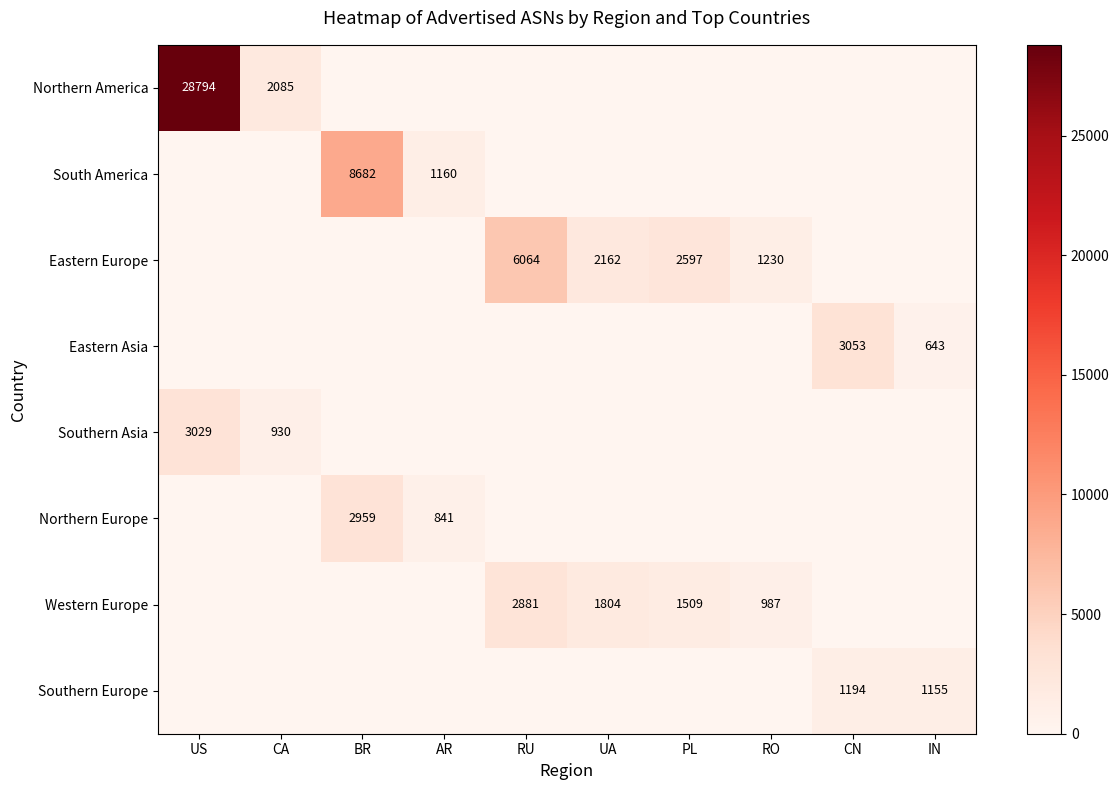

True or false: Southern Europe has a value of 1155 at IN.

True